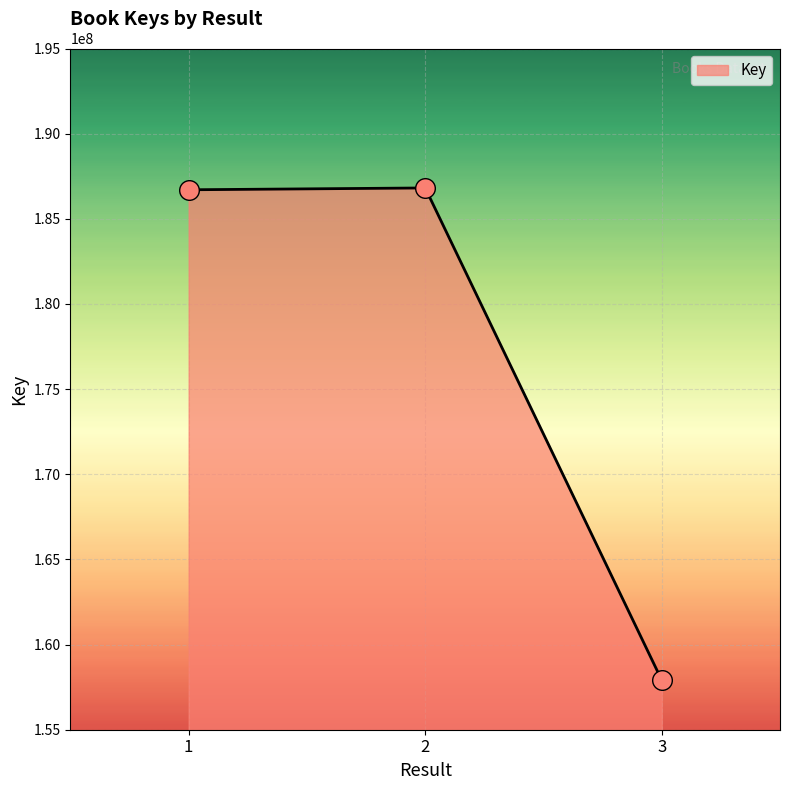

Between 1 and 3, which is larger?

1